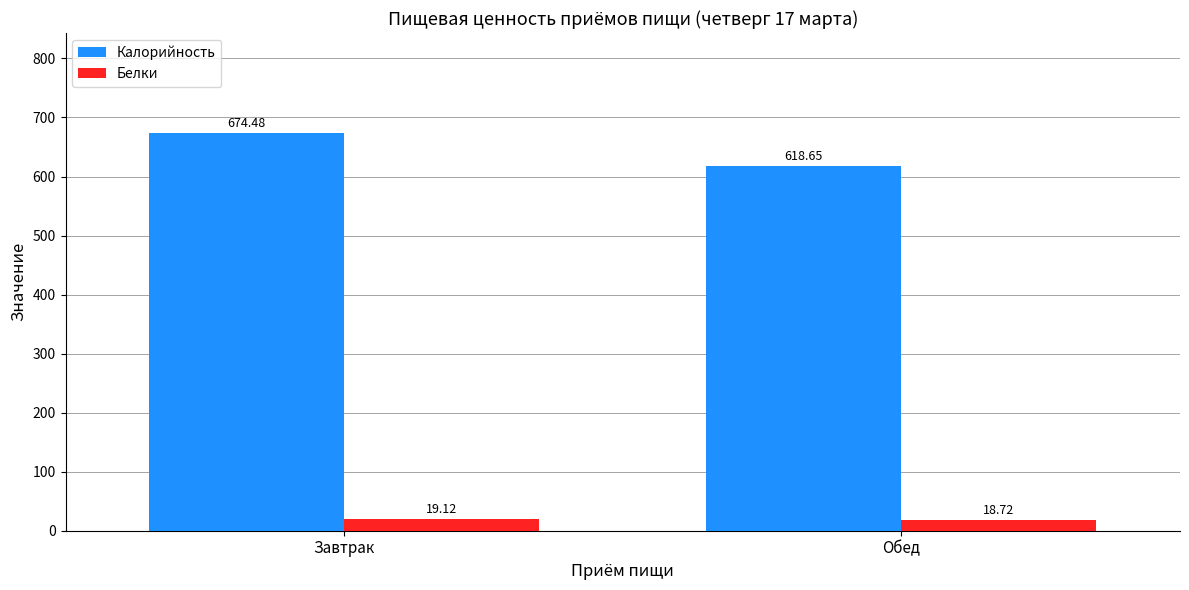

How many bars are there in total?

4